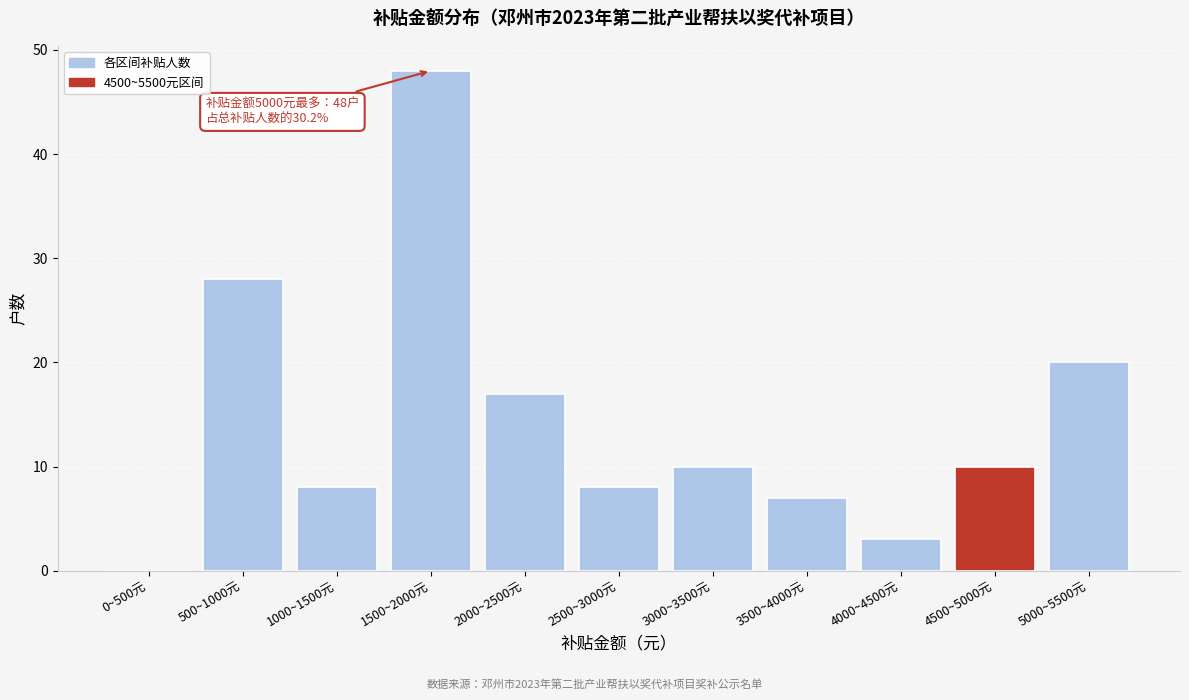

Reading right to left, what are all the values shown in this chart?

5000~5500元=20	4500~5000元=10	4000~4500元=3	3500~4000元=7	3000~3500元=10	2500~3000元=8	2000~2500元=17	1500~2000元=48	1000~1500元=8	500~1000元=28	0~500元=0